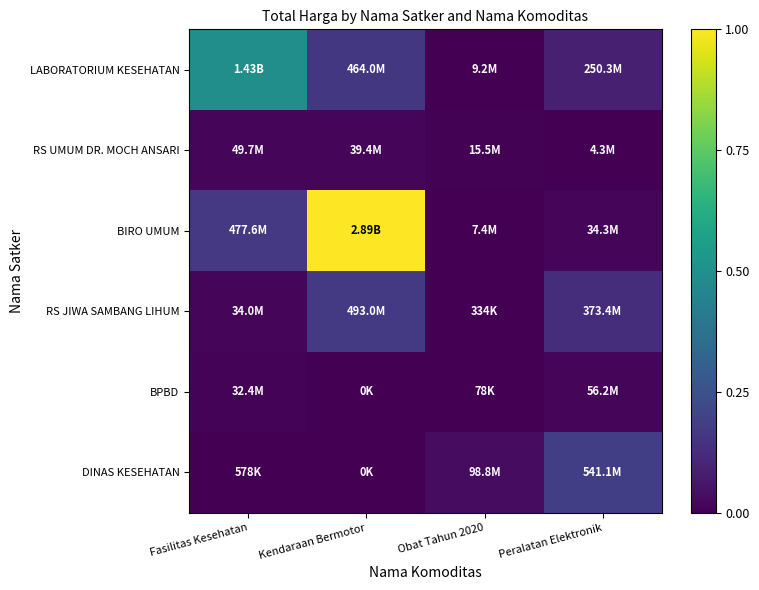

Reading left to right, list all the values displayed in this chart.

LABORATORIUM KESEHATAN: Fasilitas Kesehatan=0.5	Kendaraan Bermotor=0.2	Obat Tahun 2020=0.0	Peralatan Elektronik=0.1
RS UMUM DR. MOCH ANSARI: Fasilitas Kesehatan=0.0	Kendaraan Bermotor=0.0	Obat Tahun 2020=0.0	Peralatan Elektronik=0.0
BIRO UMUM: Fasilitas Kesehatan=0.2	Kendaraan Bermotor=1.0	Obat Tahun 2020=0.0	Peralatan Elektronik=0.0
RS JIWA SAMBANG LIHUM: Fasilitas Kesehatan=0.0	Kendaraan Bermotor=0.2	Obat Tahun 2020=0.0	Peralatan Elektronik=0.1
BPBD: Fasilitas Kesehatan=0.0	Kendaraan Bermotor=0.0	Obat Tahun 2020=0.0	Peralatan Elektronik=0.0
DINAS KESEHATAN: Fasilitas Kesehatan=0.0	Kendaraan Bermotor=0.0	Obat Tahun 2020=0.0	Peralatan Elektronik=0.2